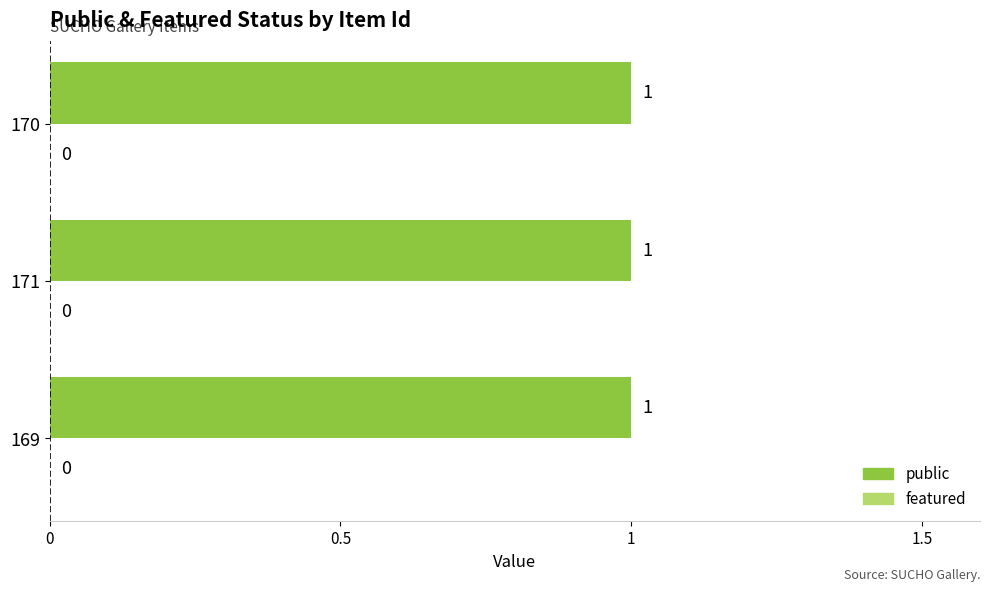

At which label does public reach its peak?

169